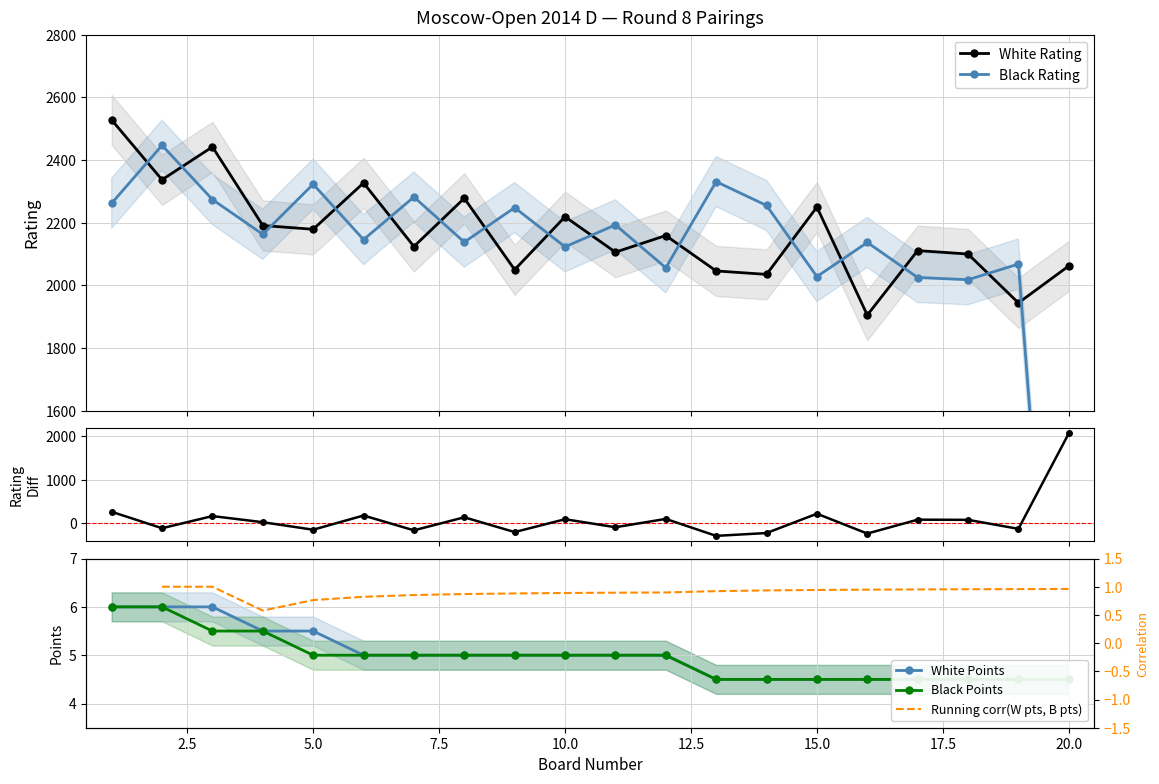

What is the value of the White Rating point at the 1st from the left?

2528